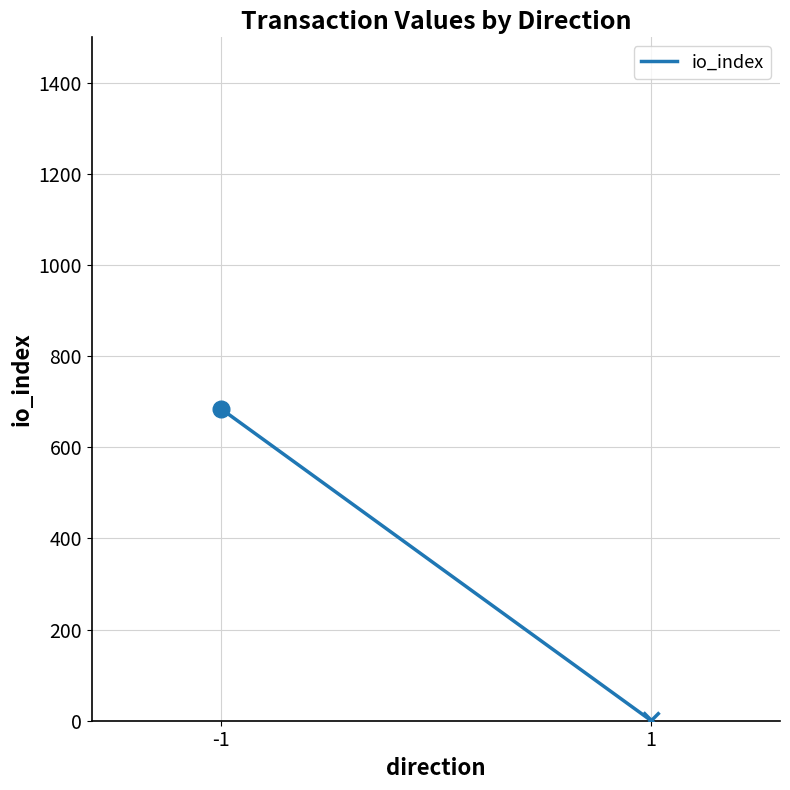

Is it true that the value at 1 is 0.7?

False